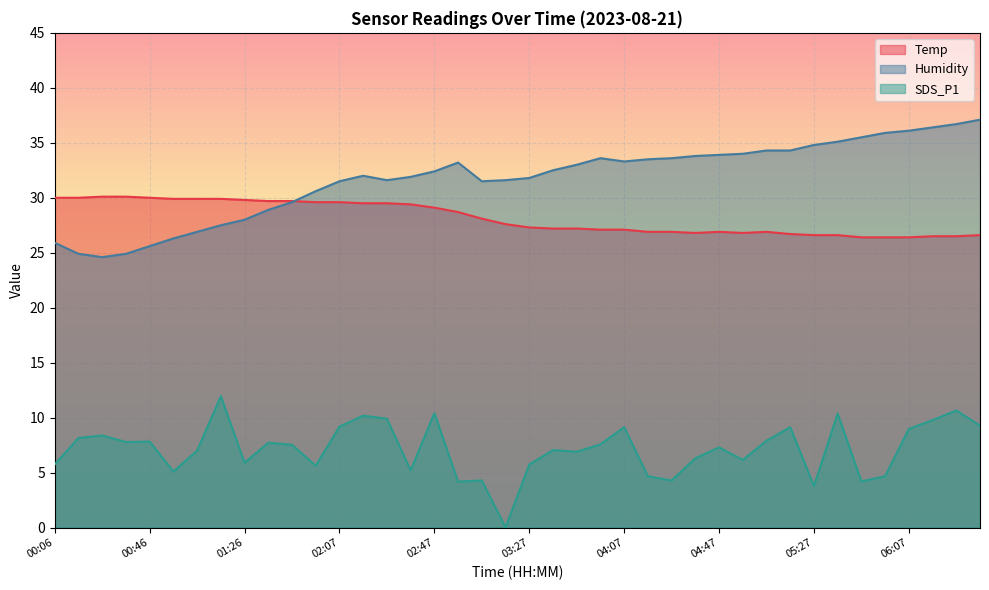

How many lines are shown in the chart?

3